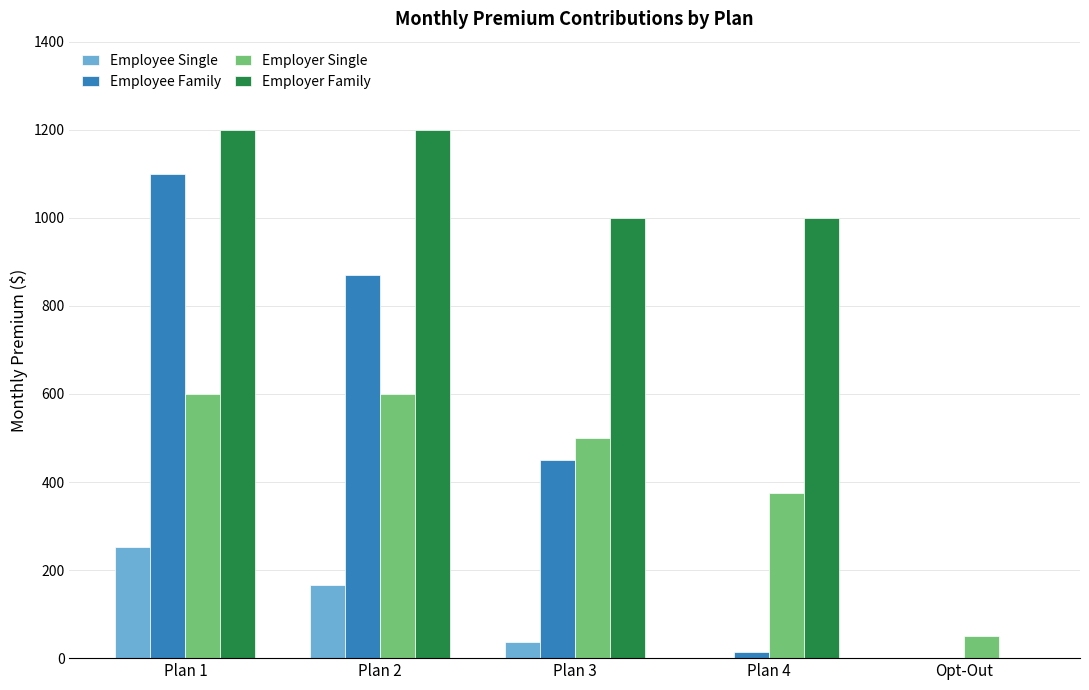

What is the average value of the Employer Single series?

425.1